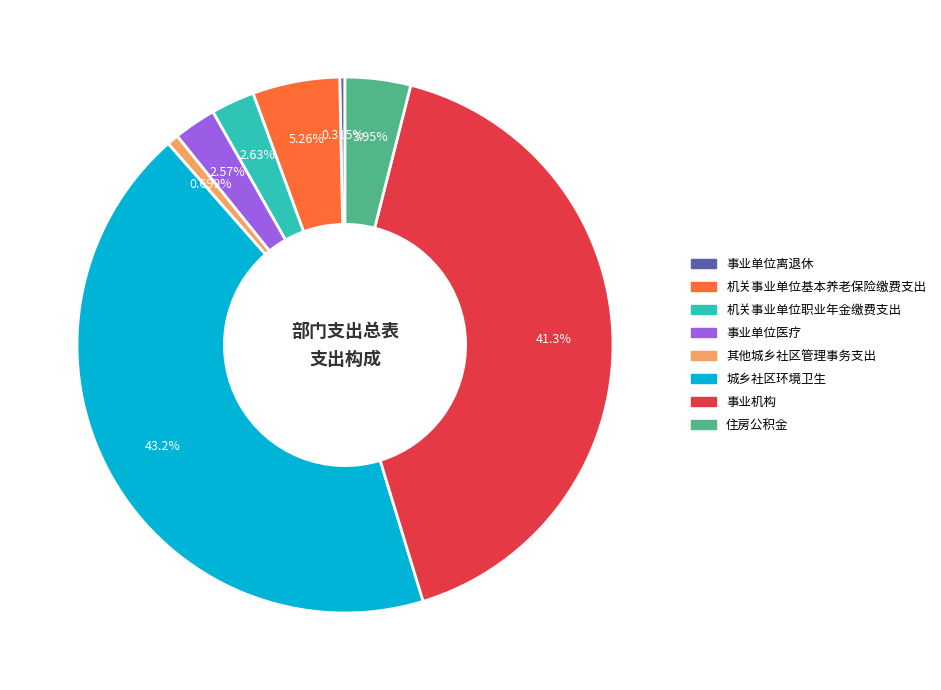

Is 机关事业单位职业年金缴费支出 the majority of the pie?

No